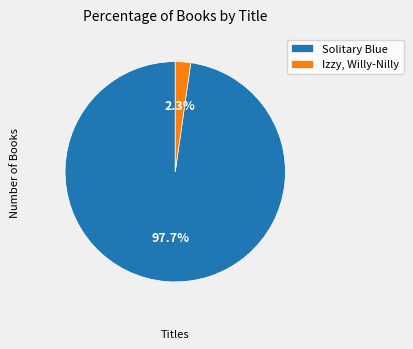

Do Izzy, Willy-Nilly and Solitary Blue together represent more than half of the pie?

Yes